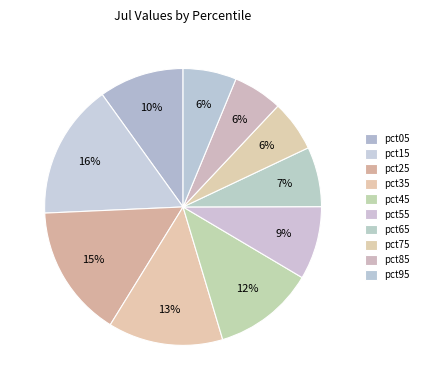

How many slices are in this pie chart?

10